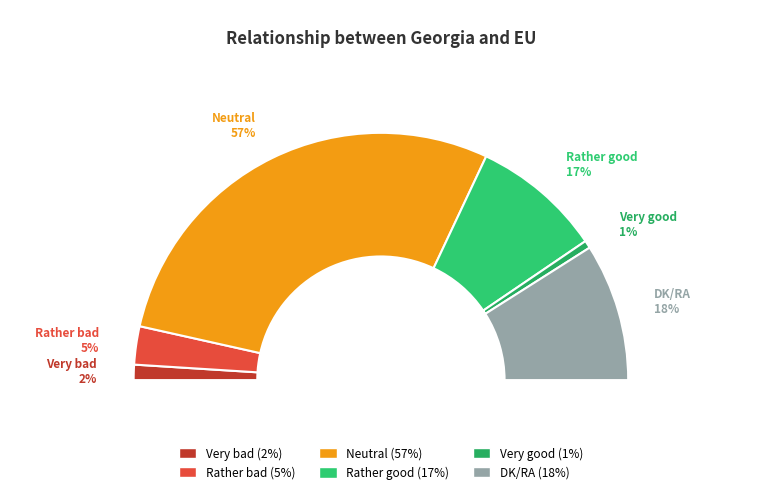

To the nearest percent, what portion does Rather good represent?

17%